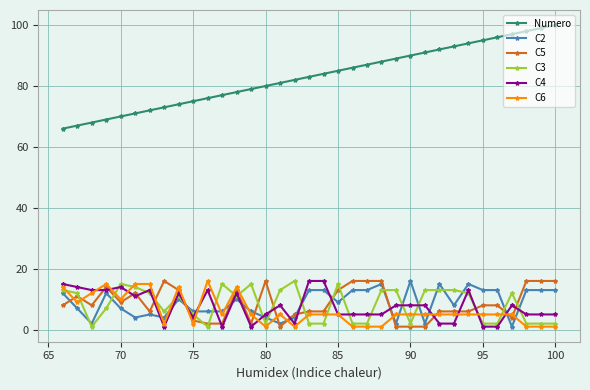

True or false: C6 has more than 1 points higher than both neighbors.

True